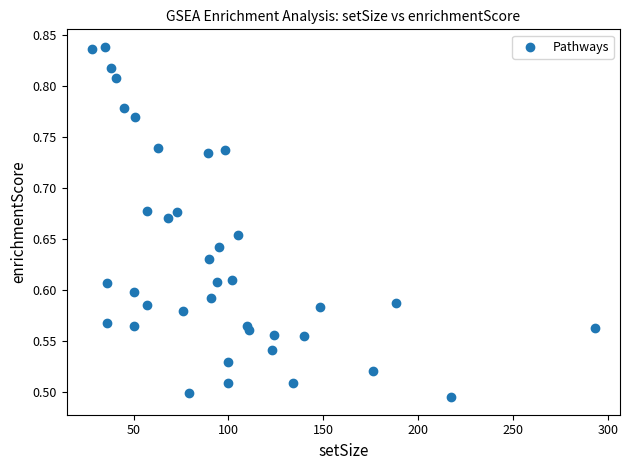

What is the range of Y values (max minus min)?

0.3